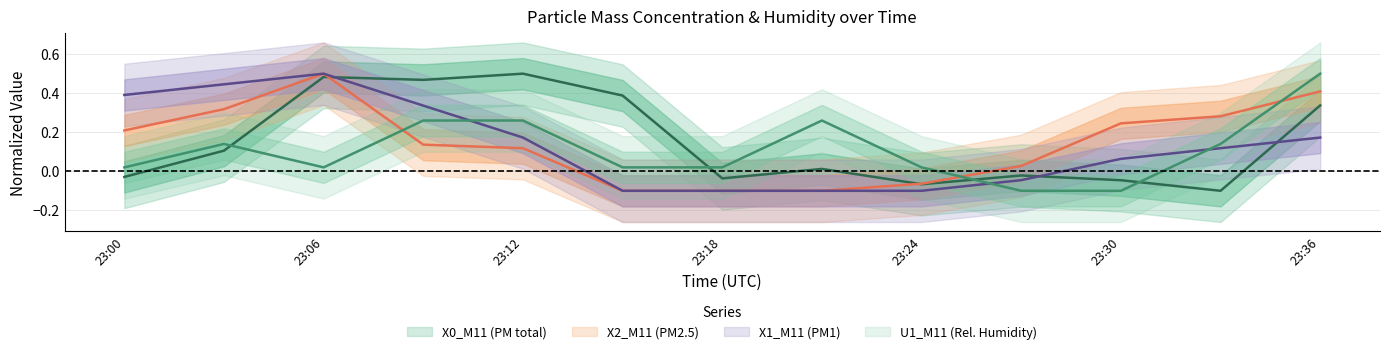

Is the value of X1_M11 at X2_M11 greater than the value of X2_M11 at 6?

Yes